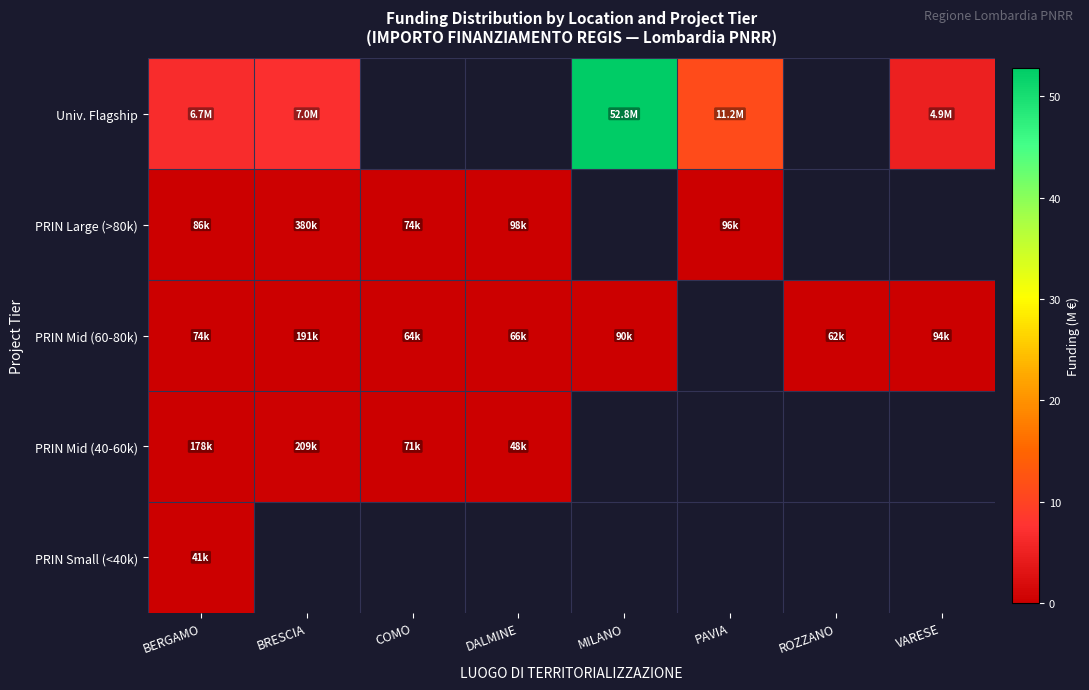

What is the spread (max minus min) of values at ROZZANO?

0.1